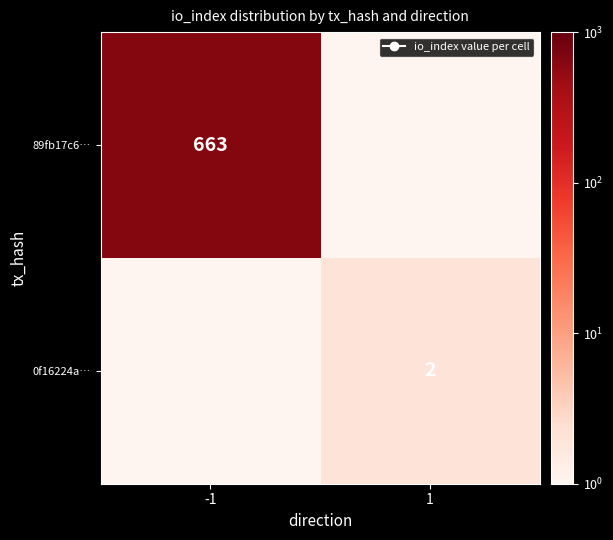

Is it true that 0f16224a… equals 2.0 at 1?

True